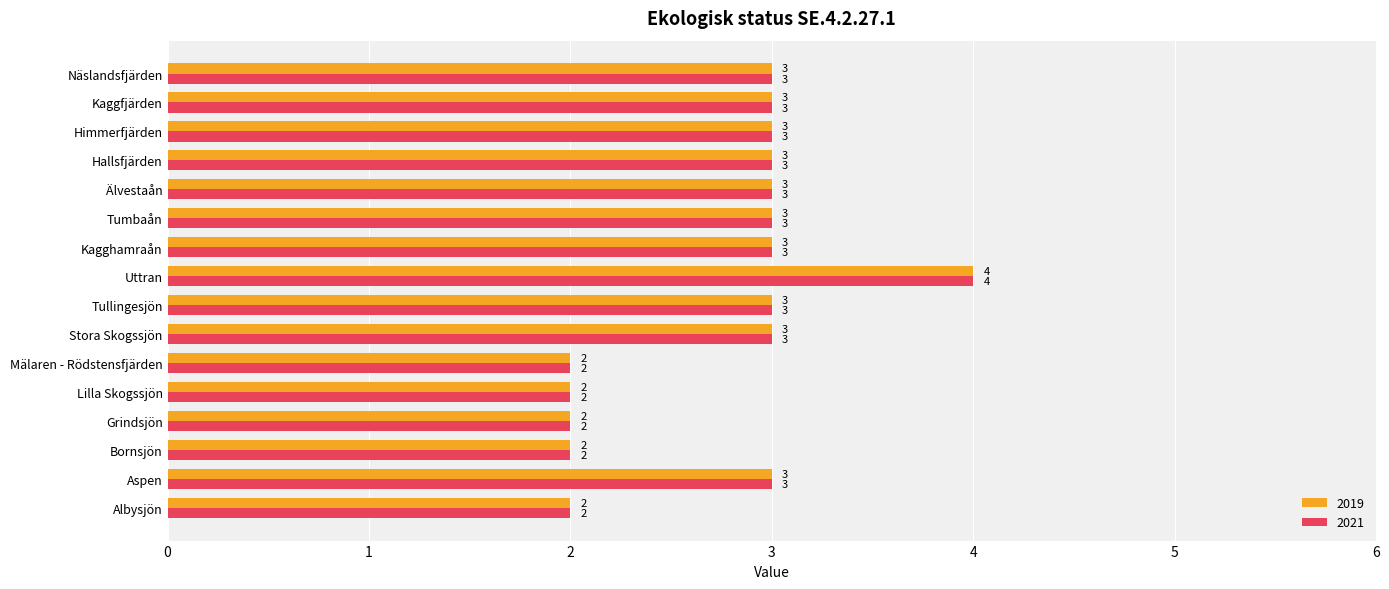

What are all the series names shown in the legend?

2019, 2021